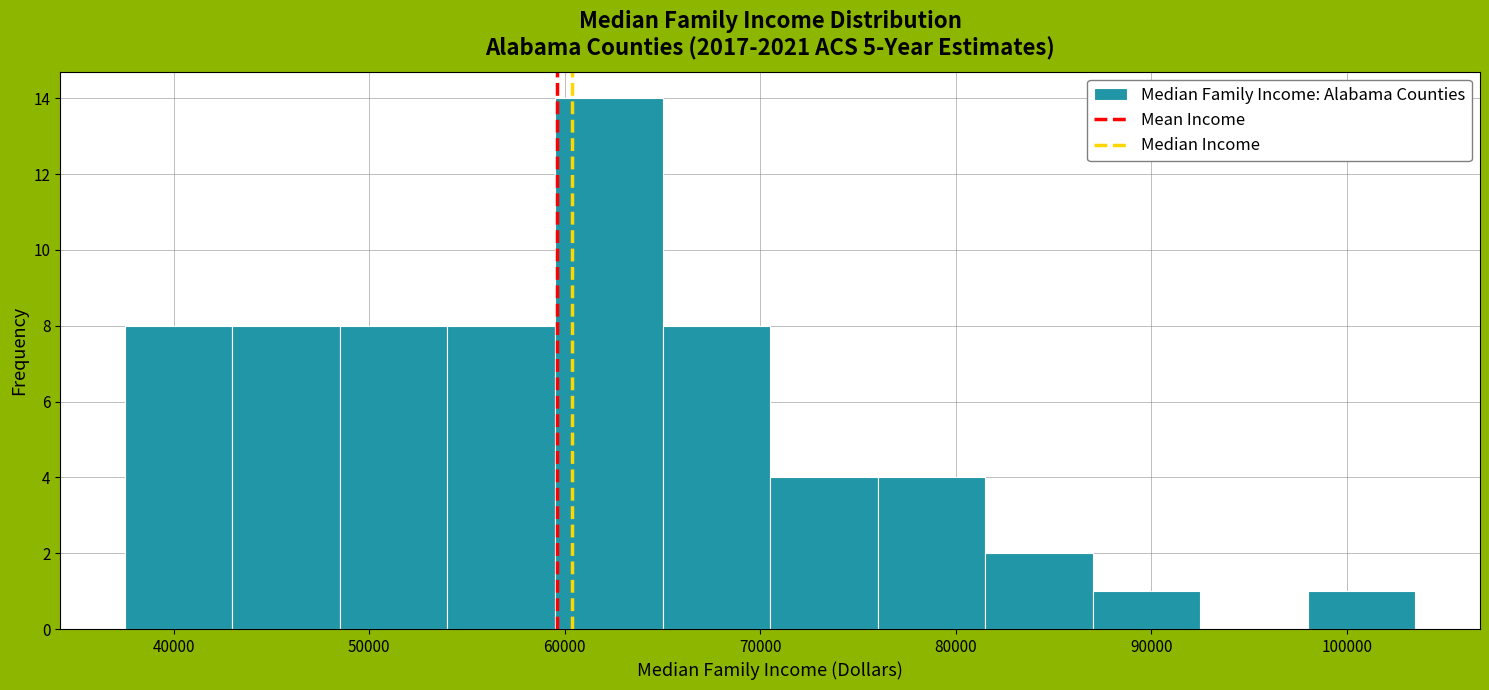

Reading left to right, list every bar in this chart as the range it spans on the x-axis followed by its height. Neither the bar edges nor the heights are printed on the chart, so give them approximately, as read against the axes.

38000 to 43000: 8
43000 to 49000: 8
49000 to 54000: 8
54000 to 60000: 8
60000 to 65000: 14
65000 to 71000: 8
71000 to 76000: 4
76000 to 82000: 4
82000 to 87000: 2
87000 to 93000: 1
93000 to 98000: 0
98000 to 104000: 1